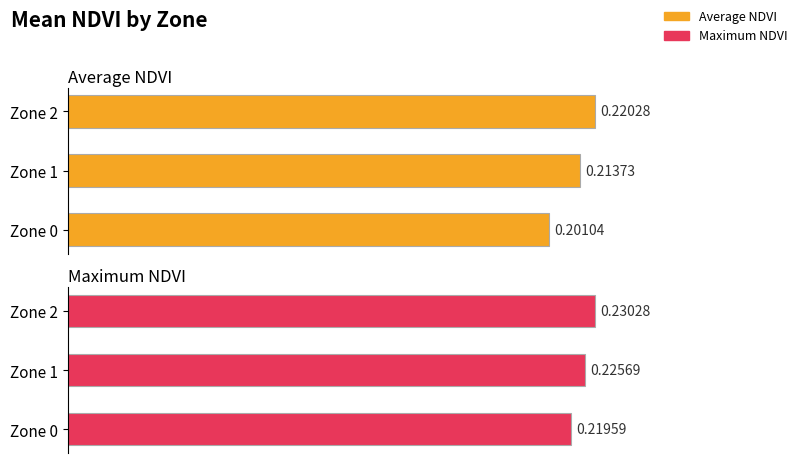

Which series has the largest total across all categories?

Maximum NDVI